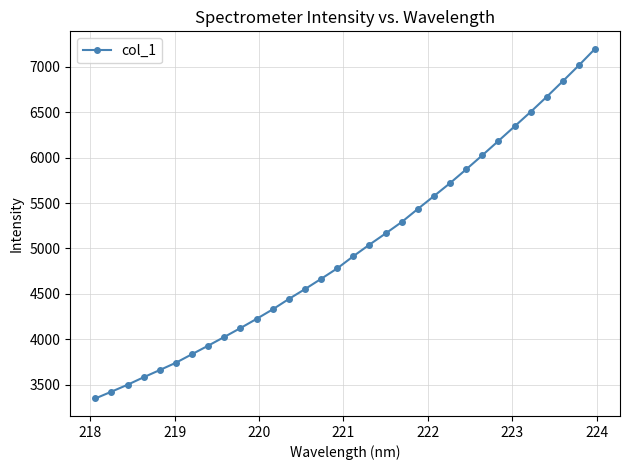

What is the value of the 15th point from the left?

4665.5